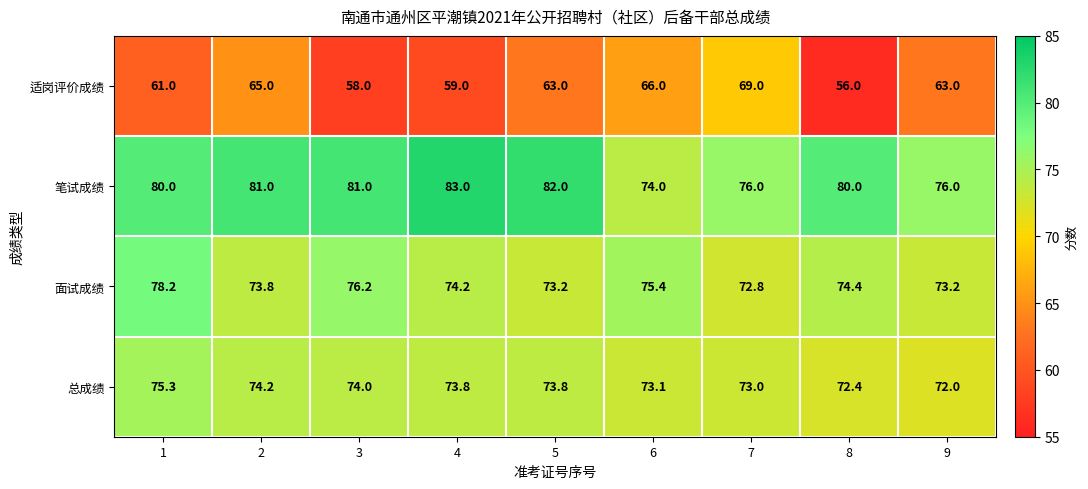

The 适岗评价成绩 series shows 26.5 at 1. True or false?

False